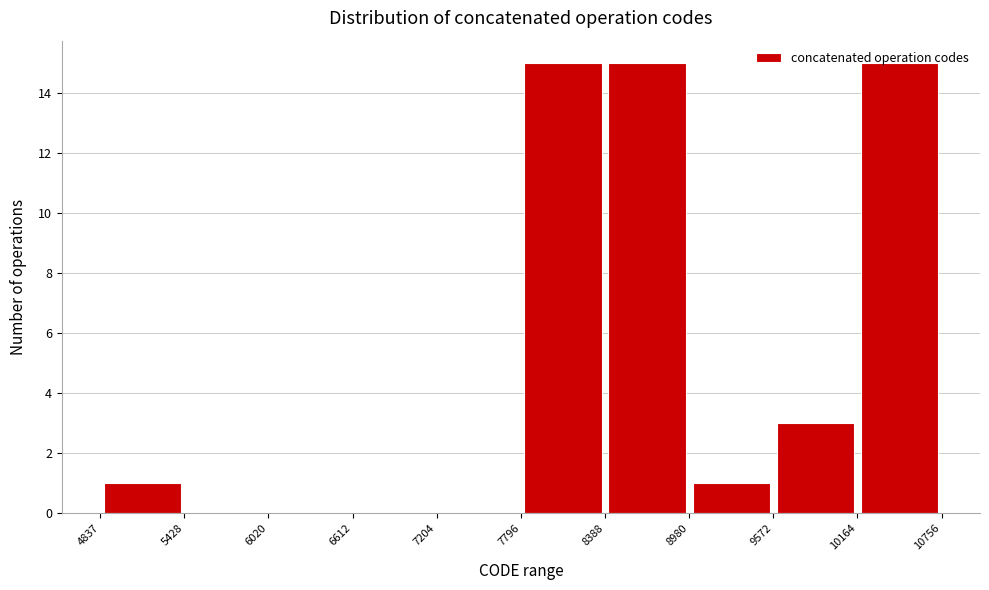

How tall is the bar that spans 8388 to 8980 on the x-axis? The values are not printed on the chart, so give them approximately, as read against the axis.

15